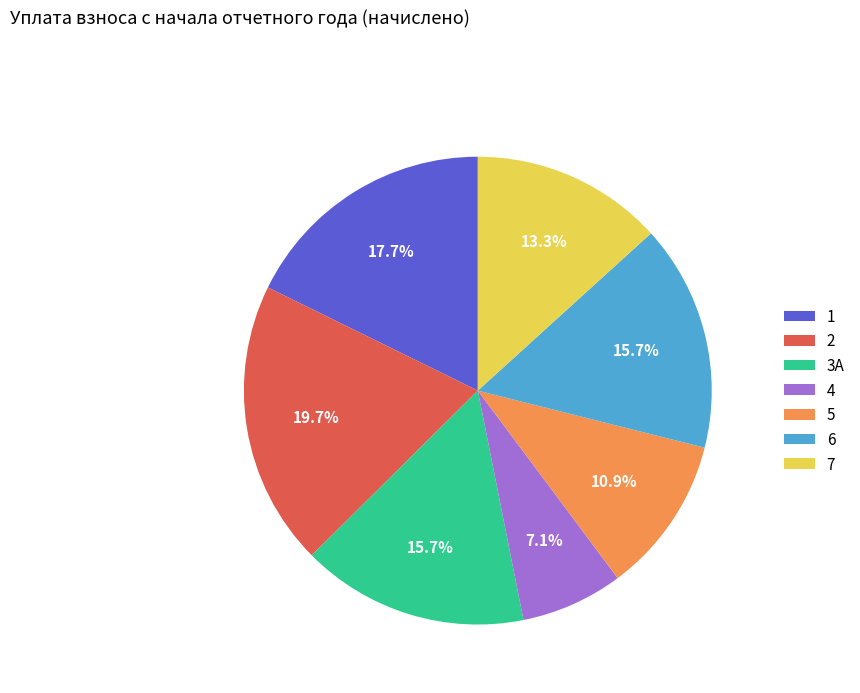

Combined, do 2 and 1 account for over 50%?

No